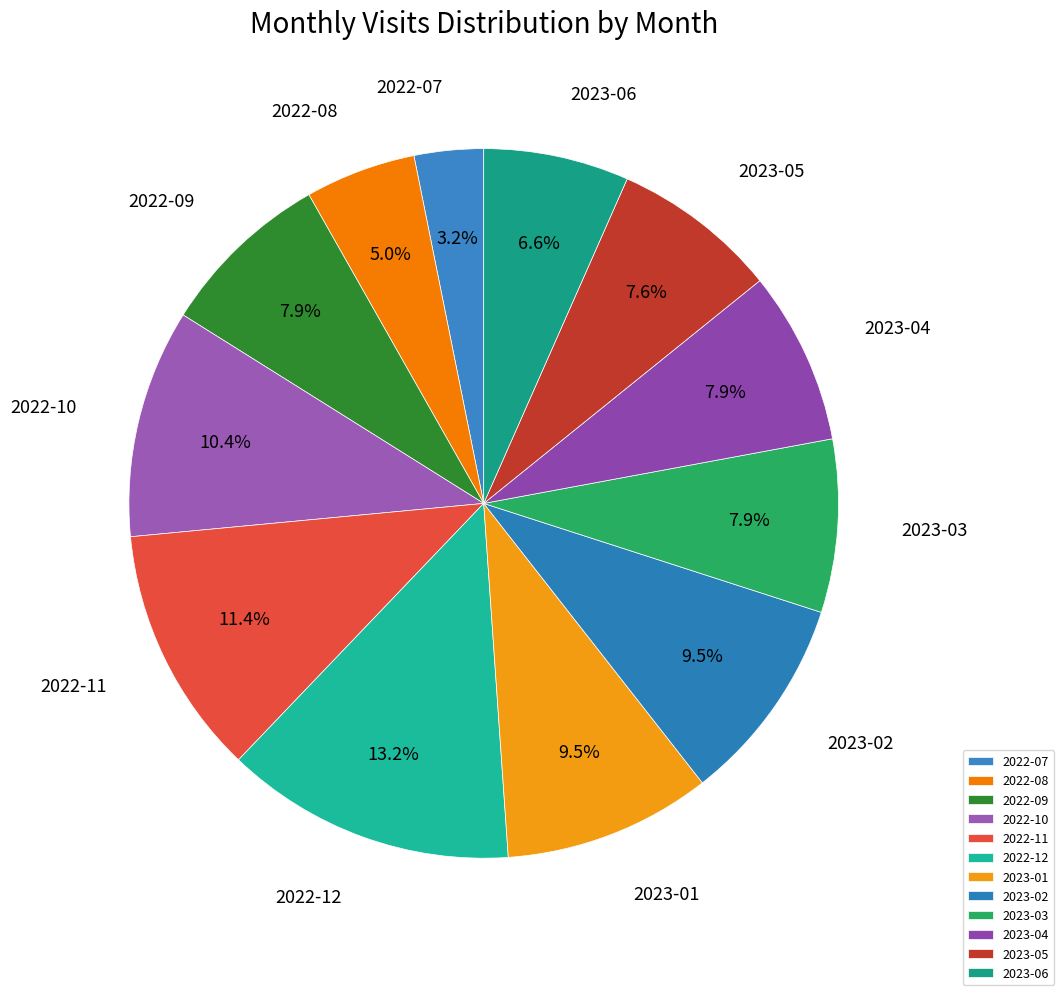

Which has a higher value, 2023-02 or 2022-11?

2022-11